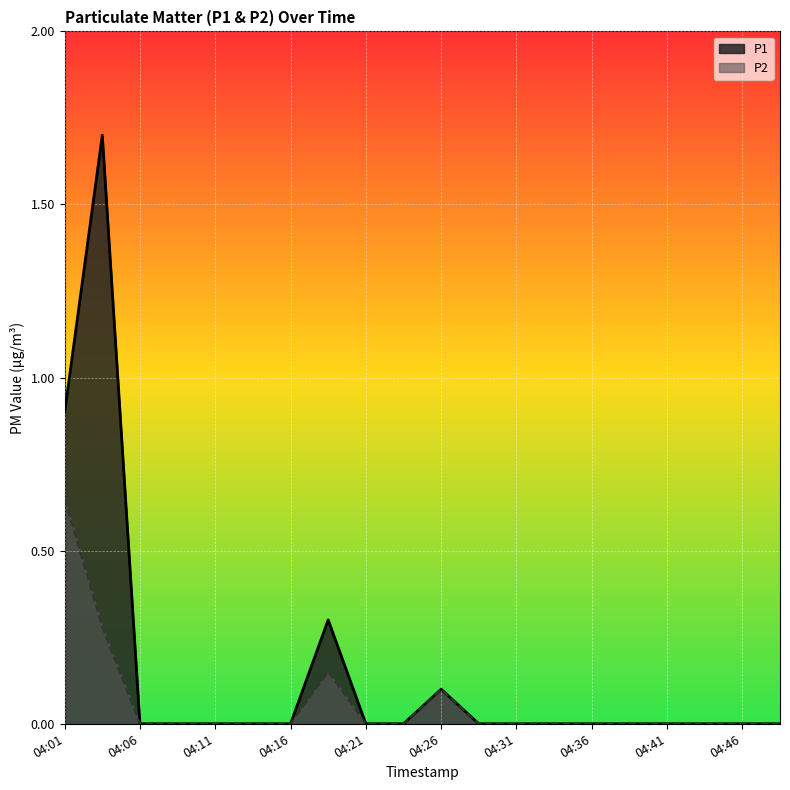

True or false: P1 and P2 cross at least once.

False